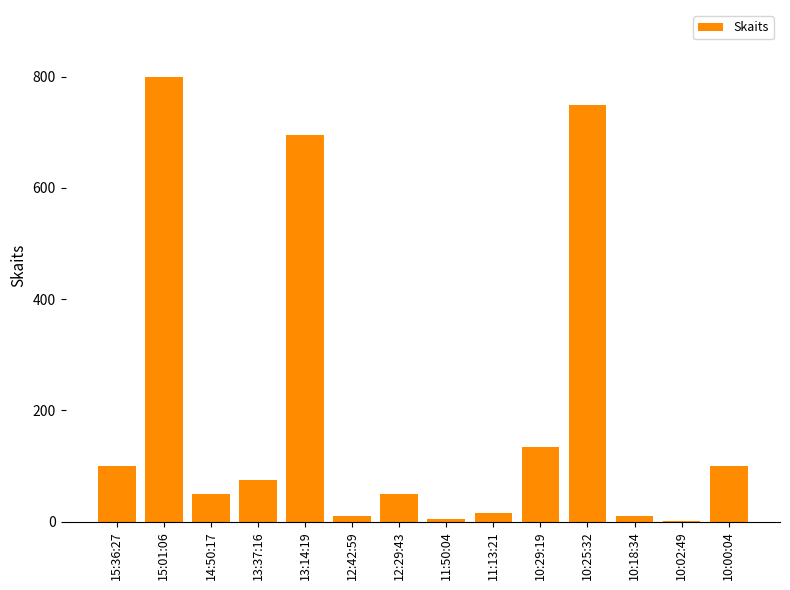

What is the sum of all values?

2794